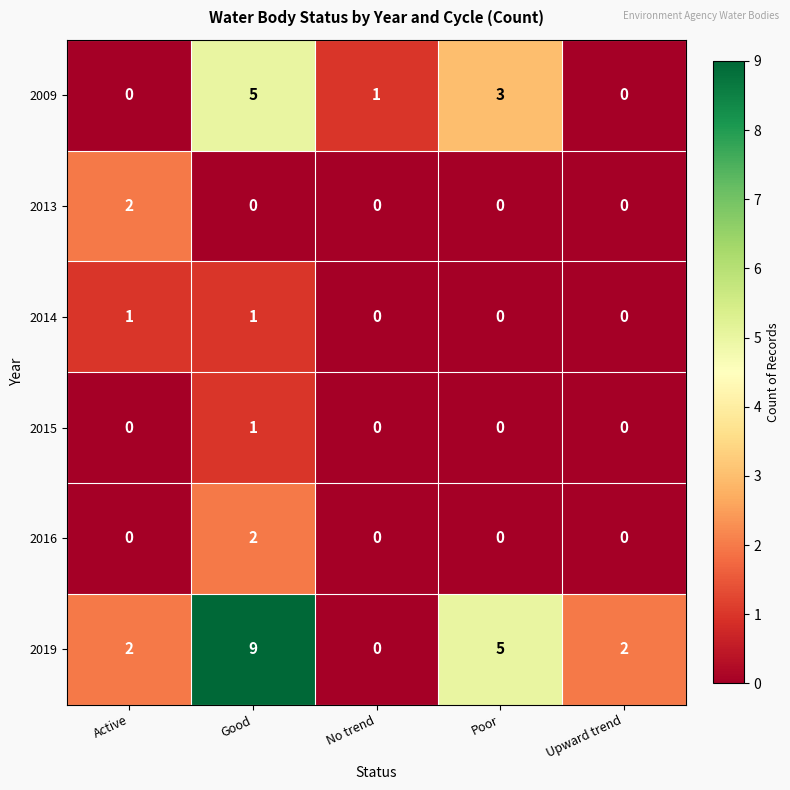

Which series changed the most between No trend and Poor?

2019